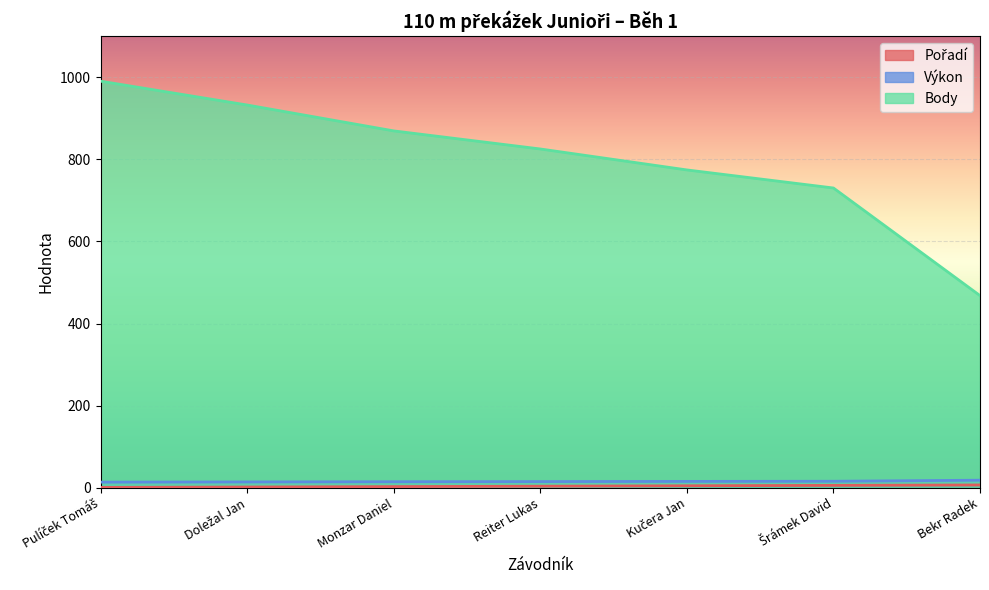

At how many categories does at least one series exceed 519?

6